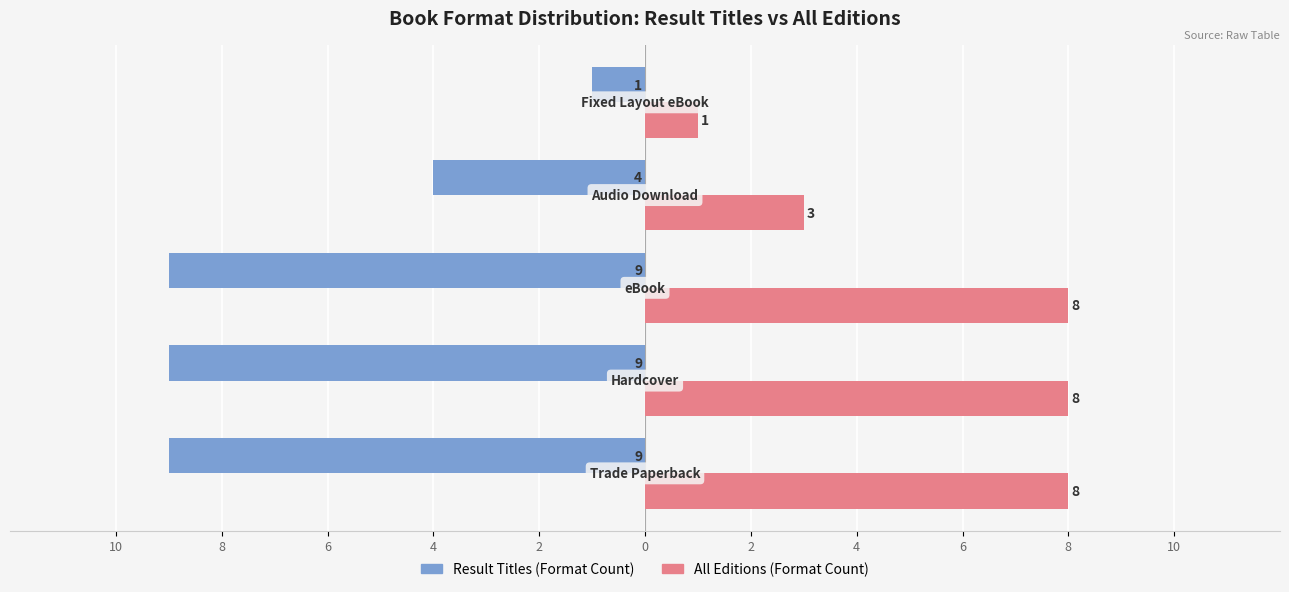

What are all the series names shown in the legend?

Result Titles (Format Count), All Editions (Format Count)